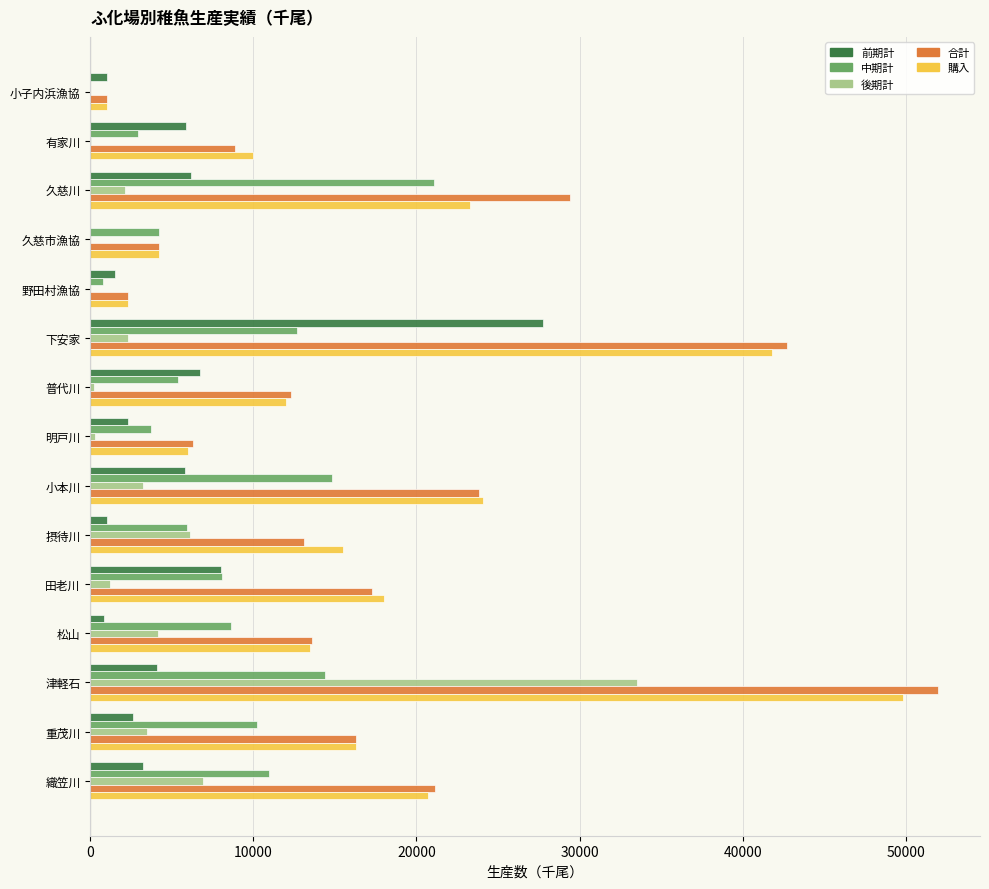

Which series has the largest range (max minus min)?

合計